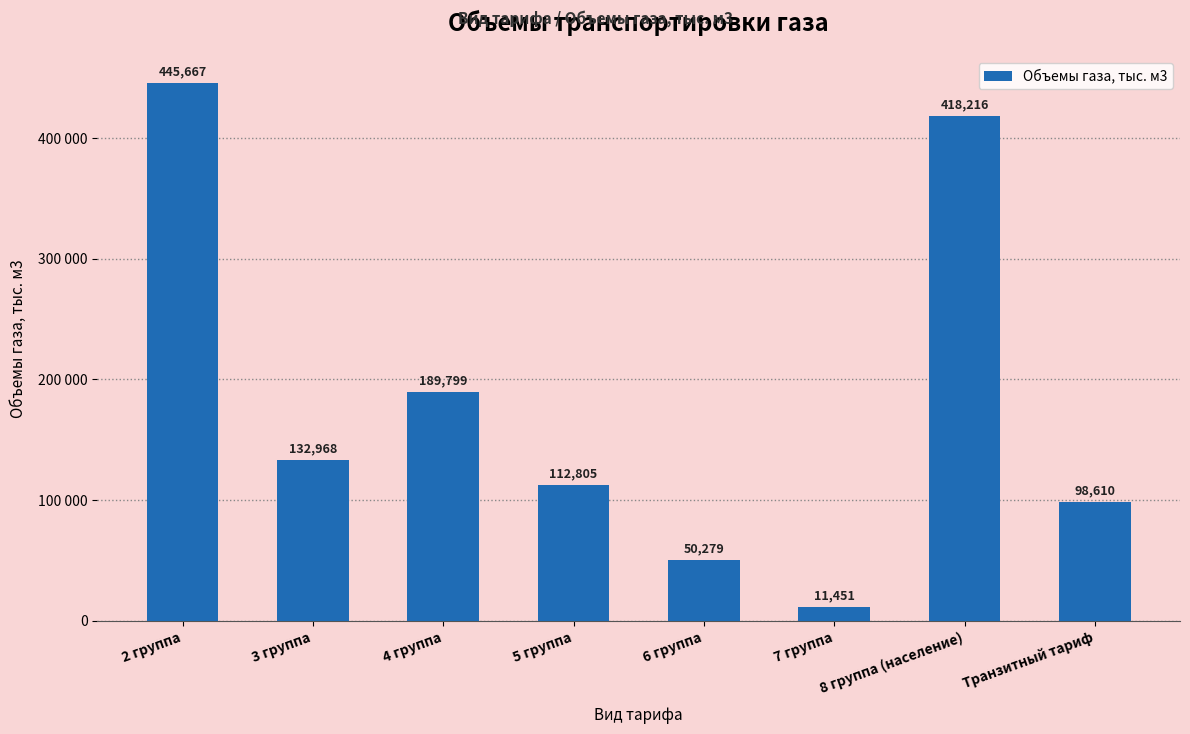

Between 5 группа and 4 группа, which is larger?

4 группа